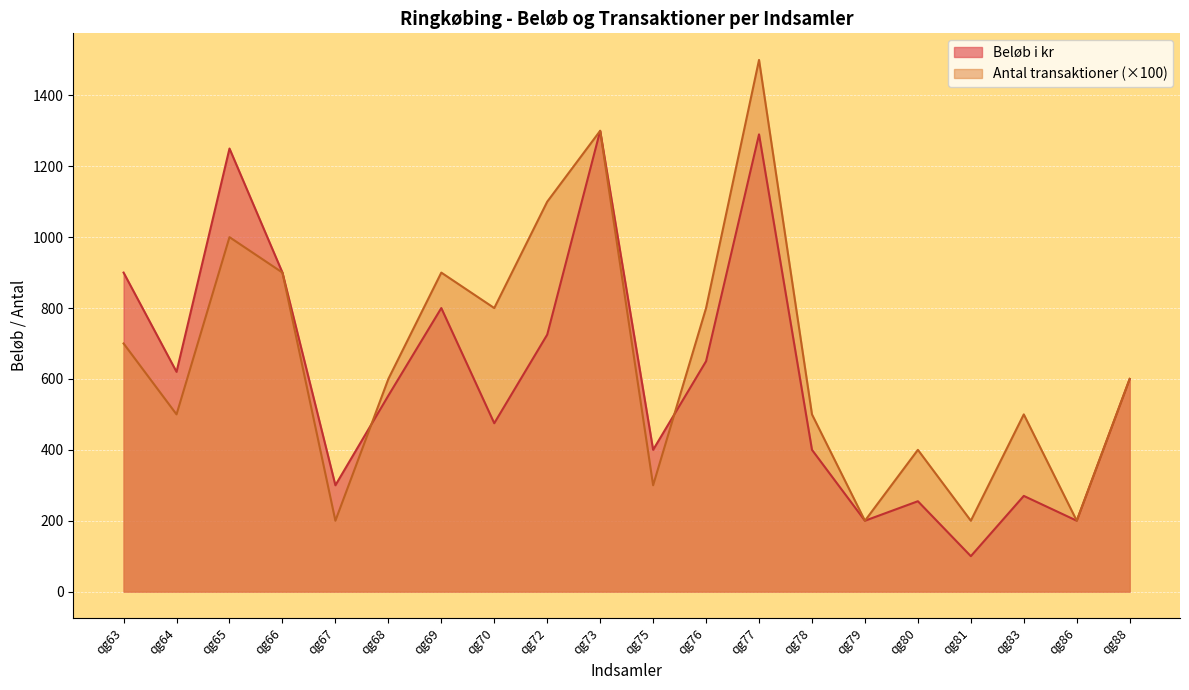

The Beløb i kr series shows 1540 at qg63. True or false?

False